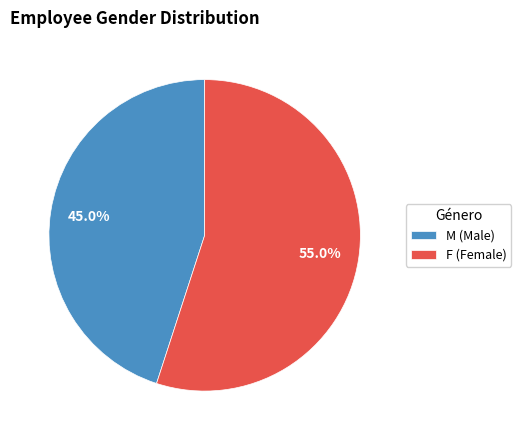

What percentage is the F slice, to the nearest percent?

55%